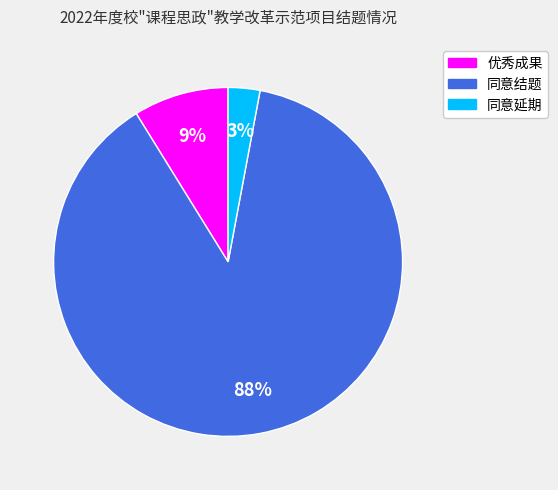

How many slices are in this pie chart?

3